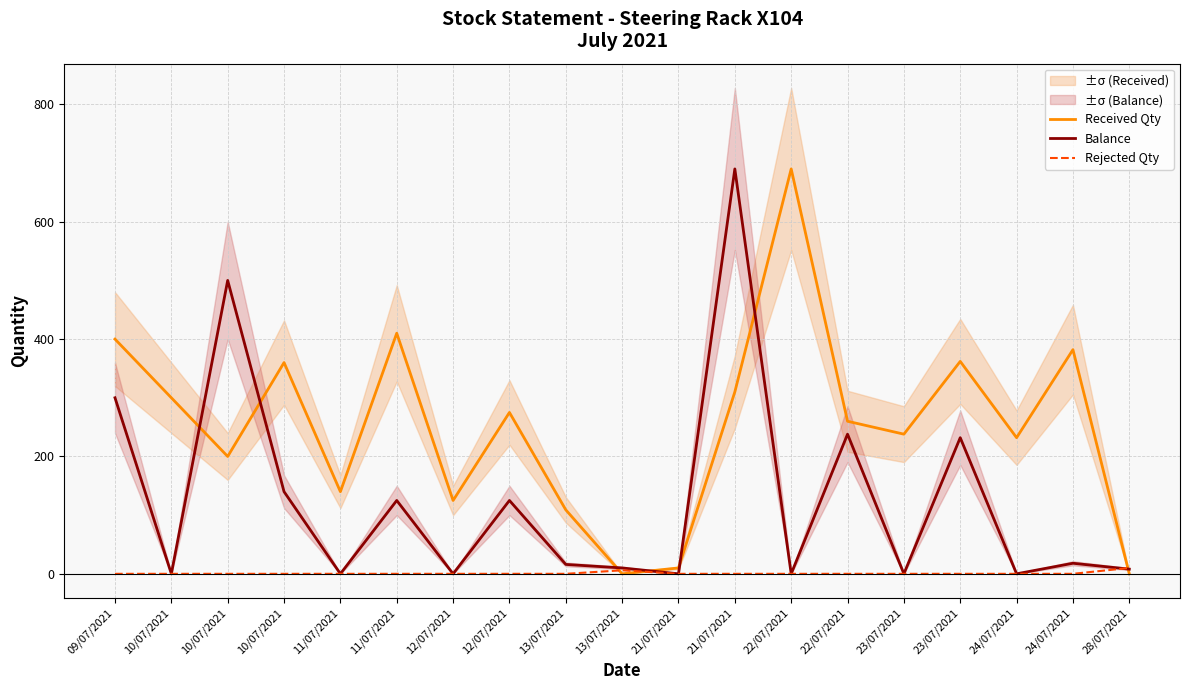

What is the maximum value shown in the chart?

690